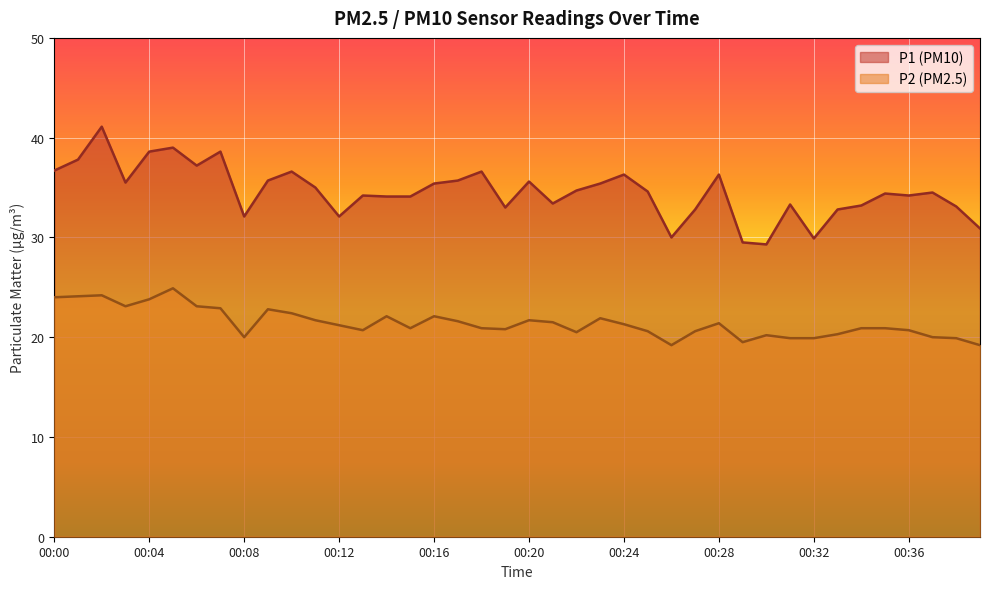

True or false: P2 has a value of 24.2 at 00:02.

True